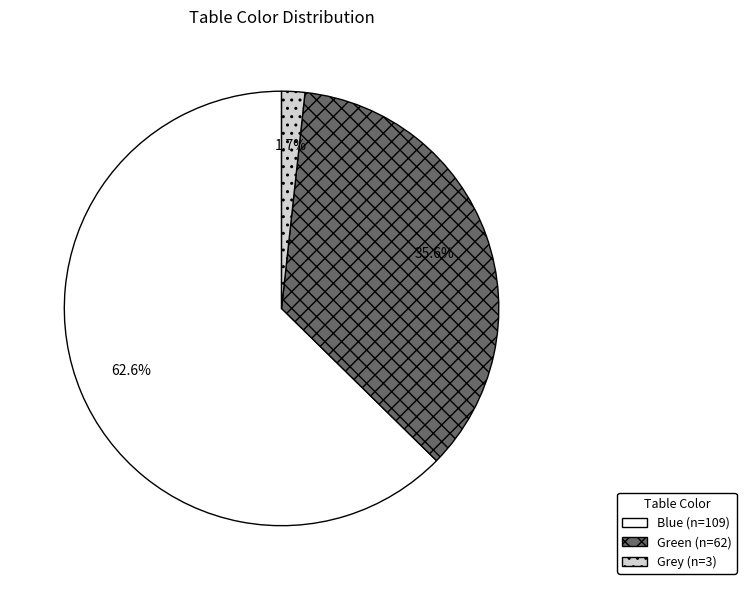

To the nearest percent, what portion does Green represent?

36%